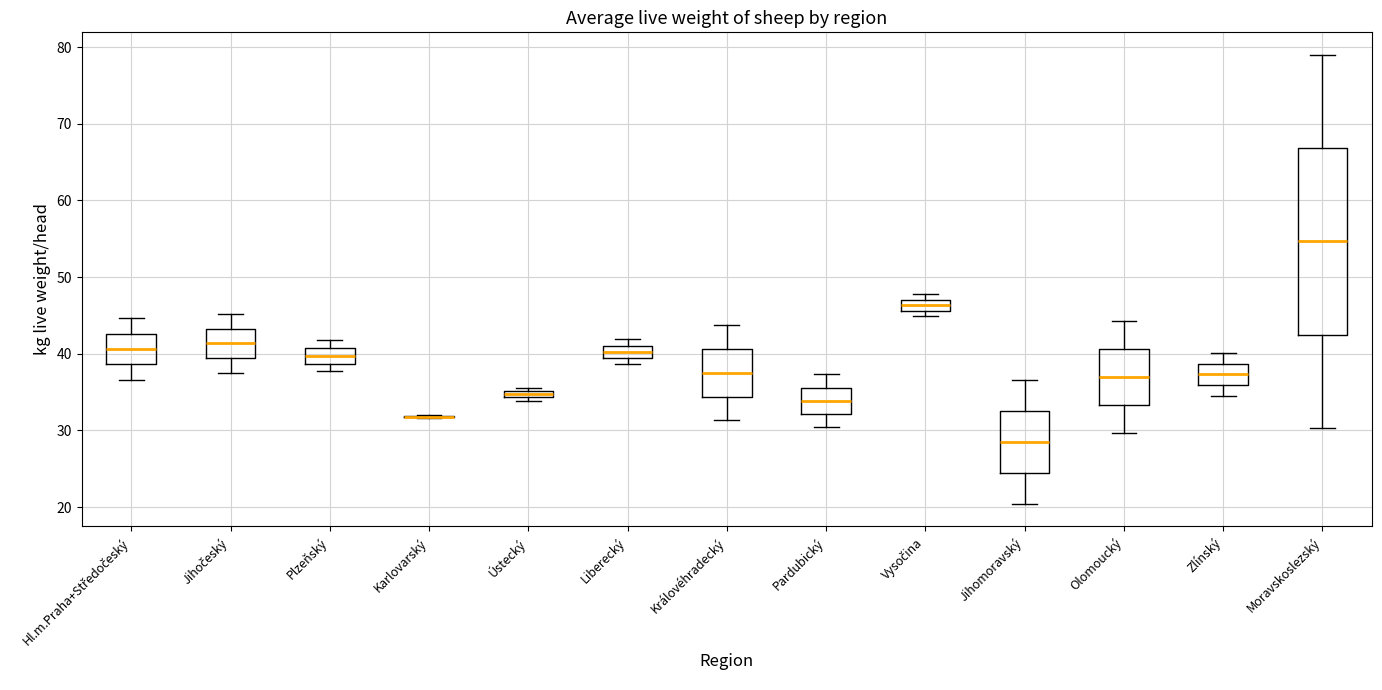

Where is the lower edge of the box for Ústecký on the y-axis? The values are not printed on the chart, so give them approximately, as read against the axis.

34